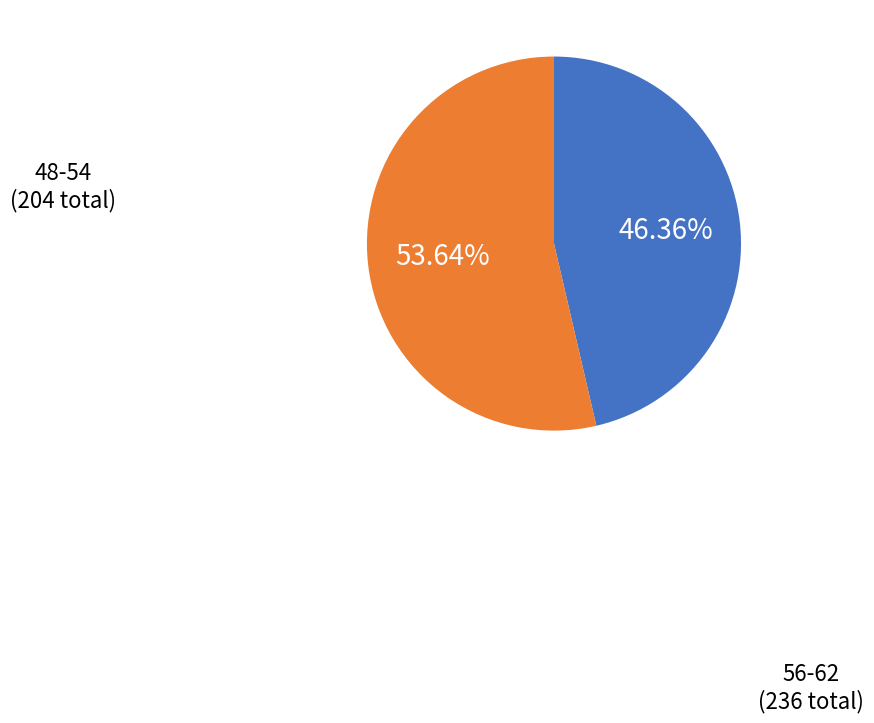

Is there any slice that represents more than half of the pie?

Yes